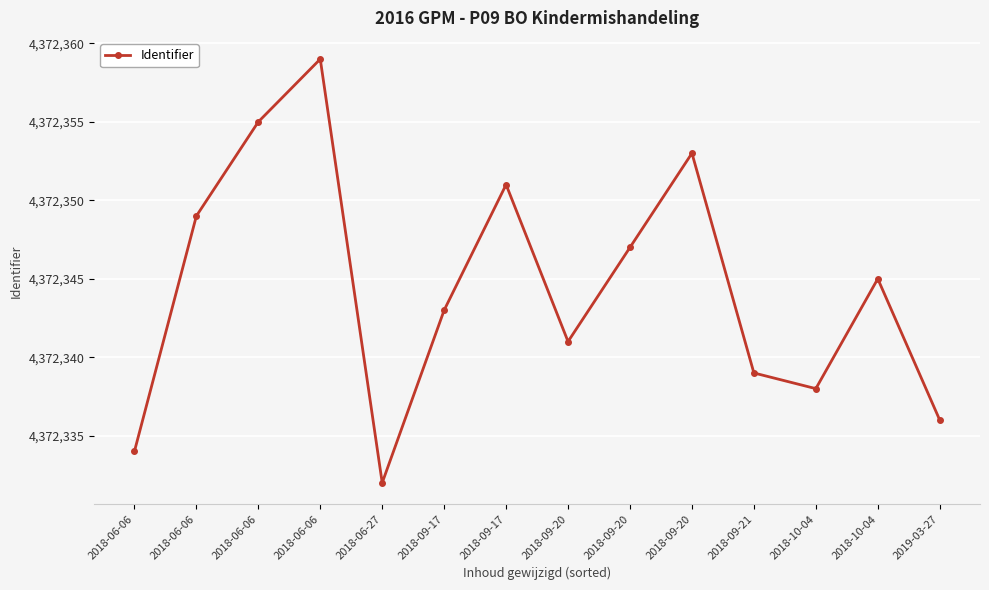

Which category has the lowest value across all series?

2018-06-27